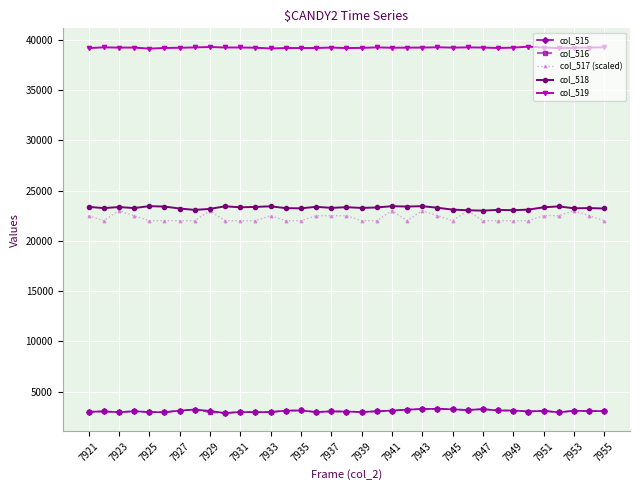

True or false: col_519 and col_517 (scaled) intersect in this chart.

False